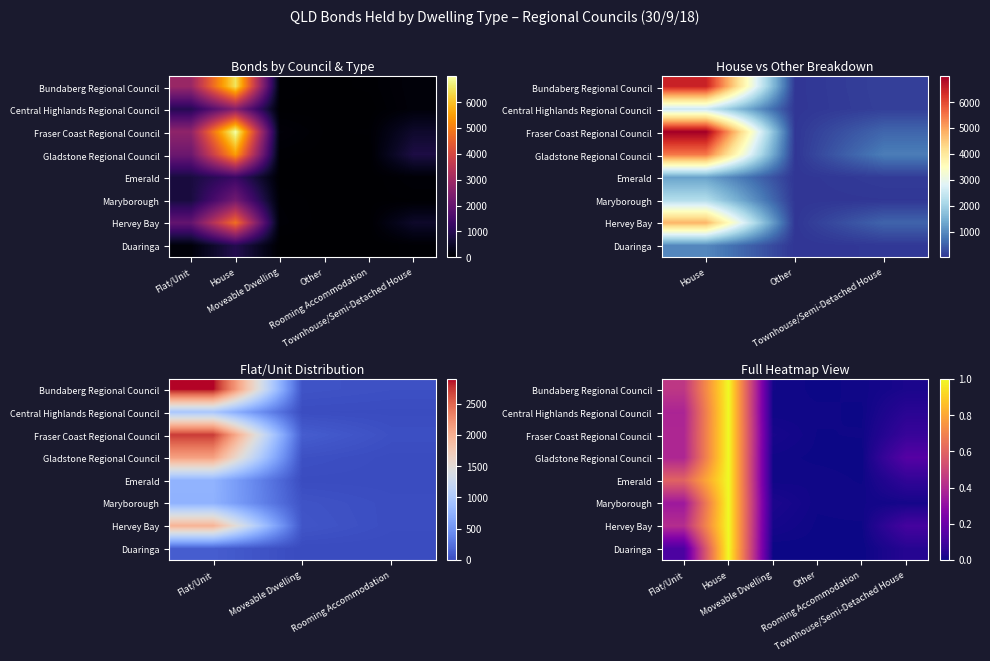

Is the value of Emerald at Other greater than the value of Fraser Coast Regional Council at House?

No